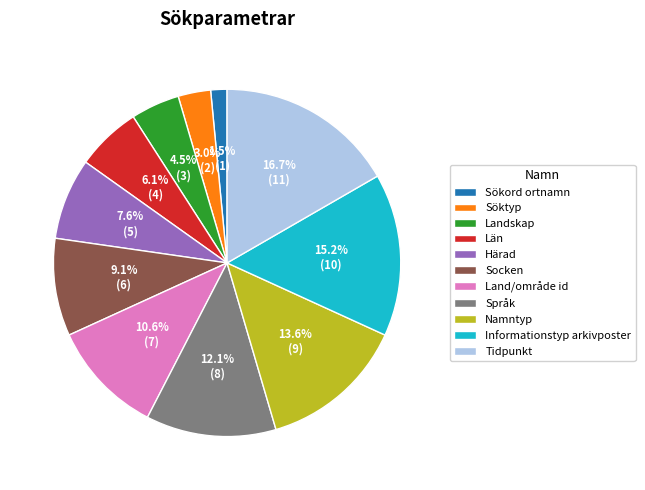

Is there a majority slice in this chart?

No